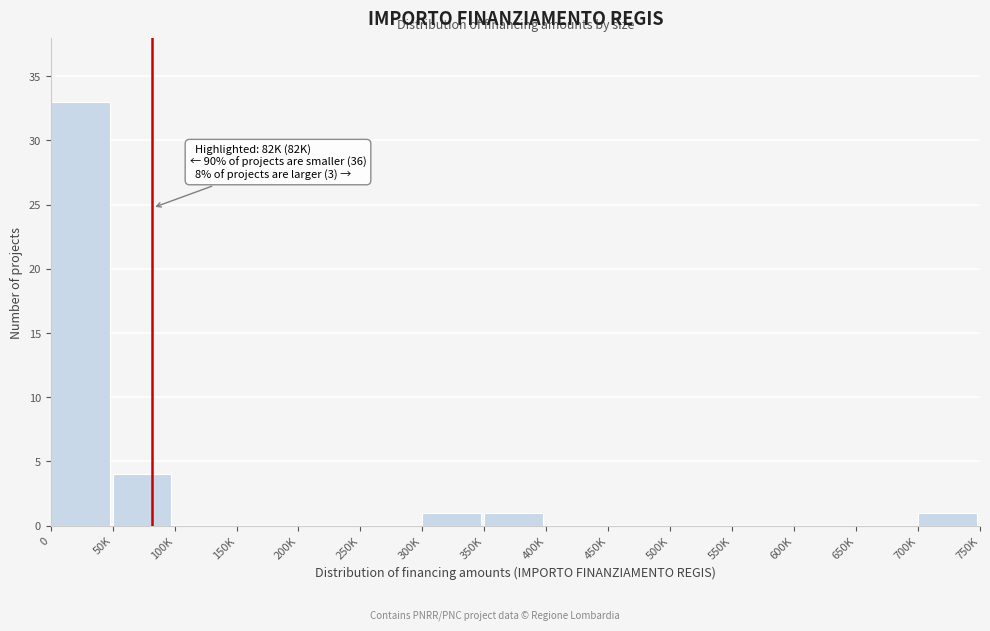

Reading left to right, extract all data points from this chart.

0=33	50K=4	100K=0	150K=0	200K=0	250K=0	300K=1	350K=1	400K=0	450K=0	500K=0	550K=0	600K=0	650K=0	700K=1